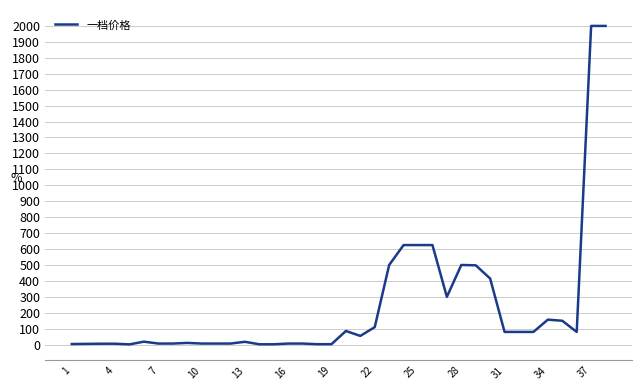

What is the greatest value displayed?

2000.0